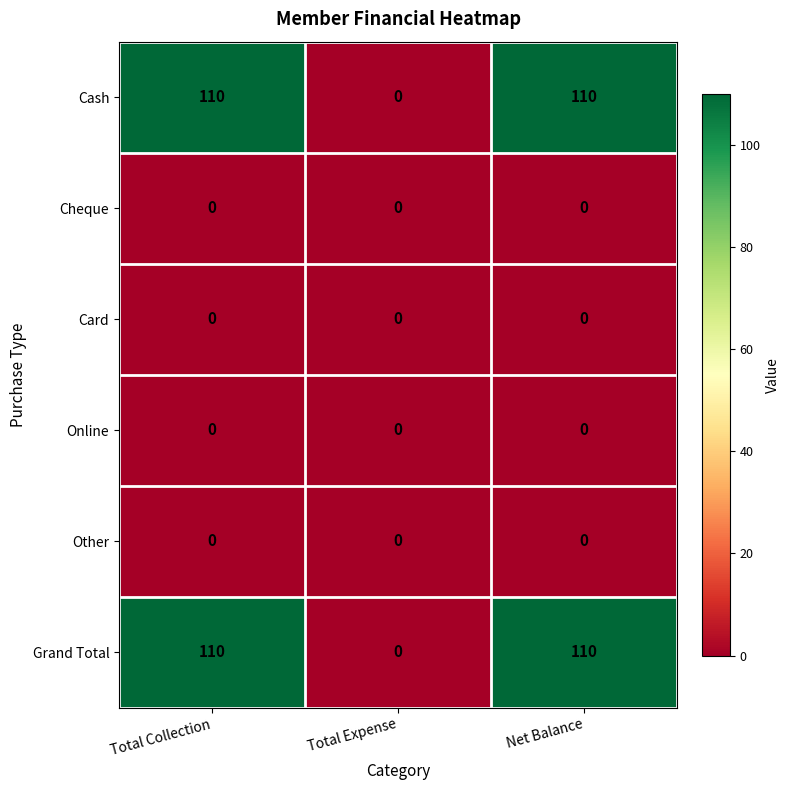

What is the spread (max minus min) of values at Net Balance?

110